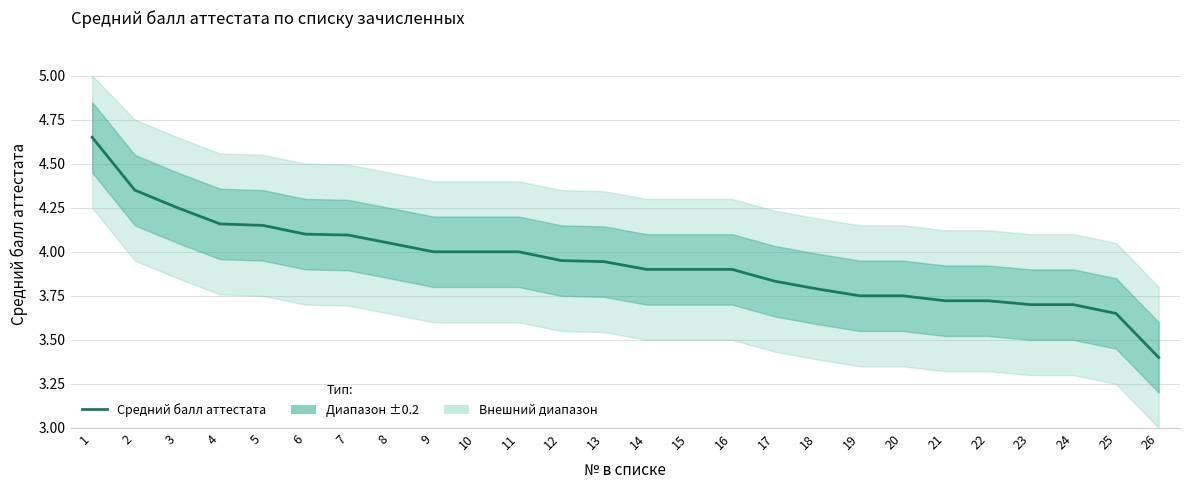

Which has a higher value, 14 or 24?

14